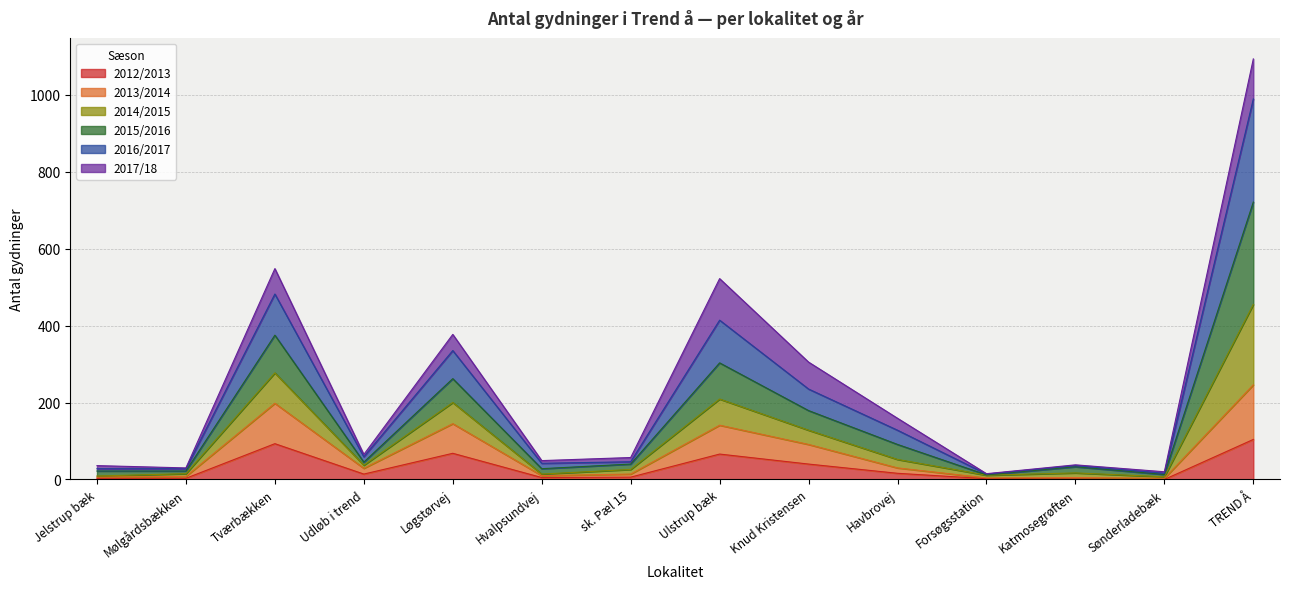

At which label does 2016/2017 reach its minimum?

Forsøgsstation